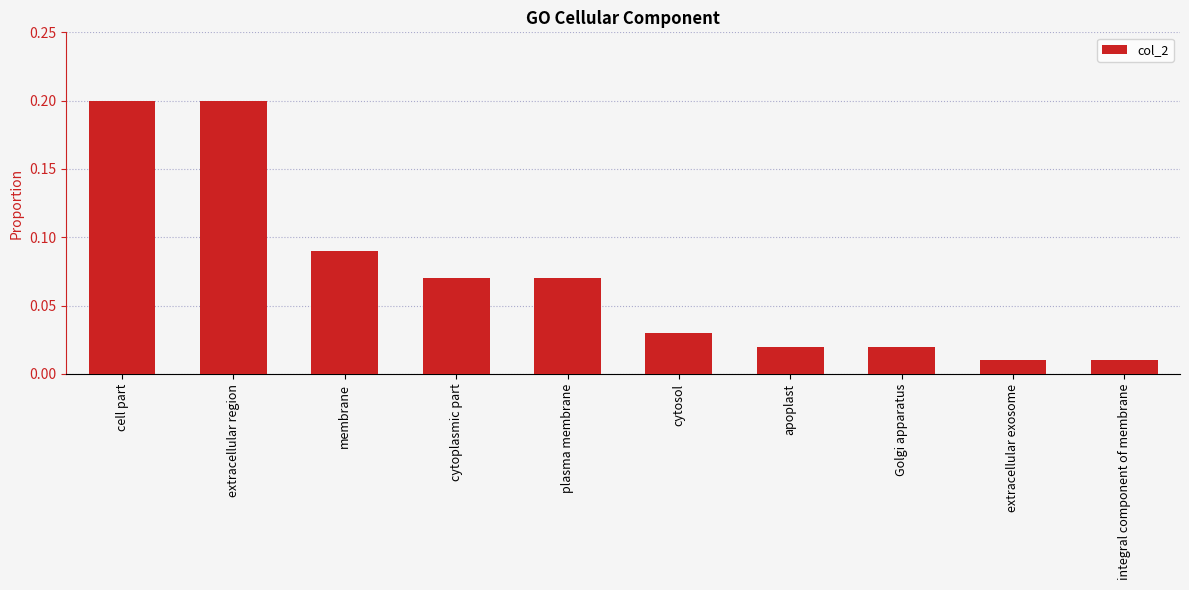

What is the label of the 3rd bar from the left?

membrane